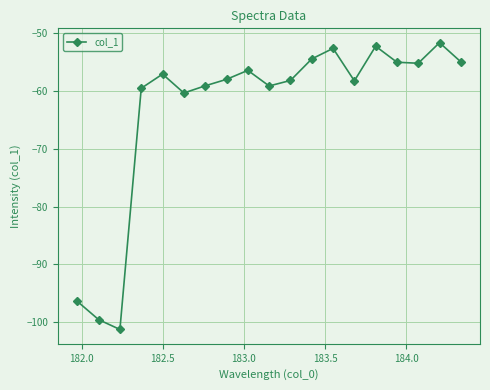

How many distinct data groups are displayed?

1